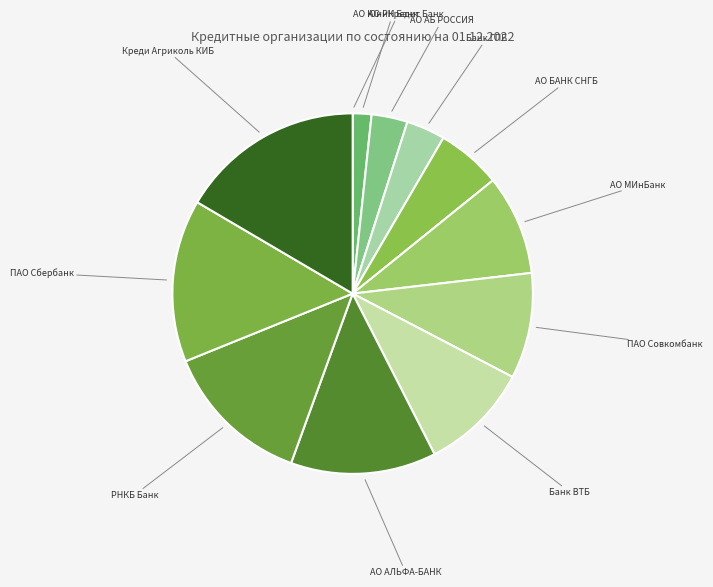

What is the smallest slice in the pie chart?

АО ЮниКредит Банк